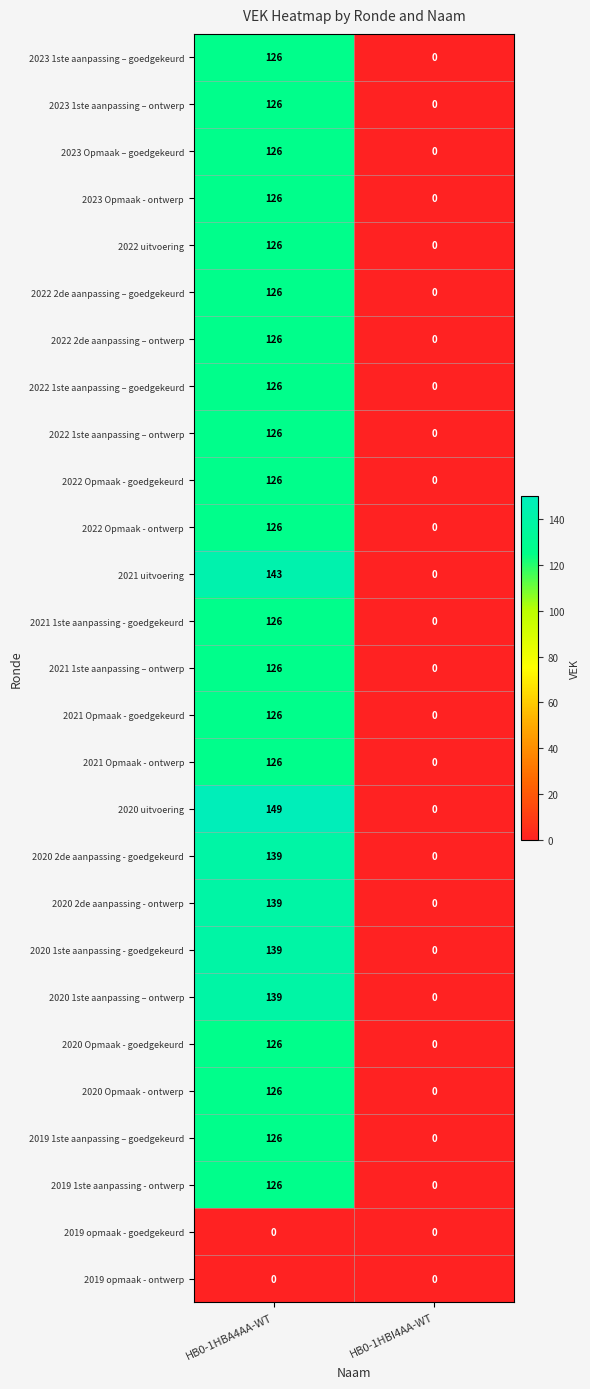

How many data points does each series have?

2